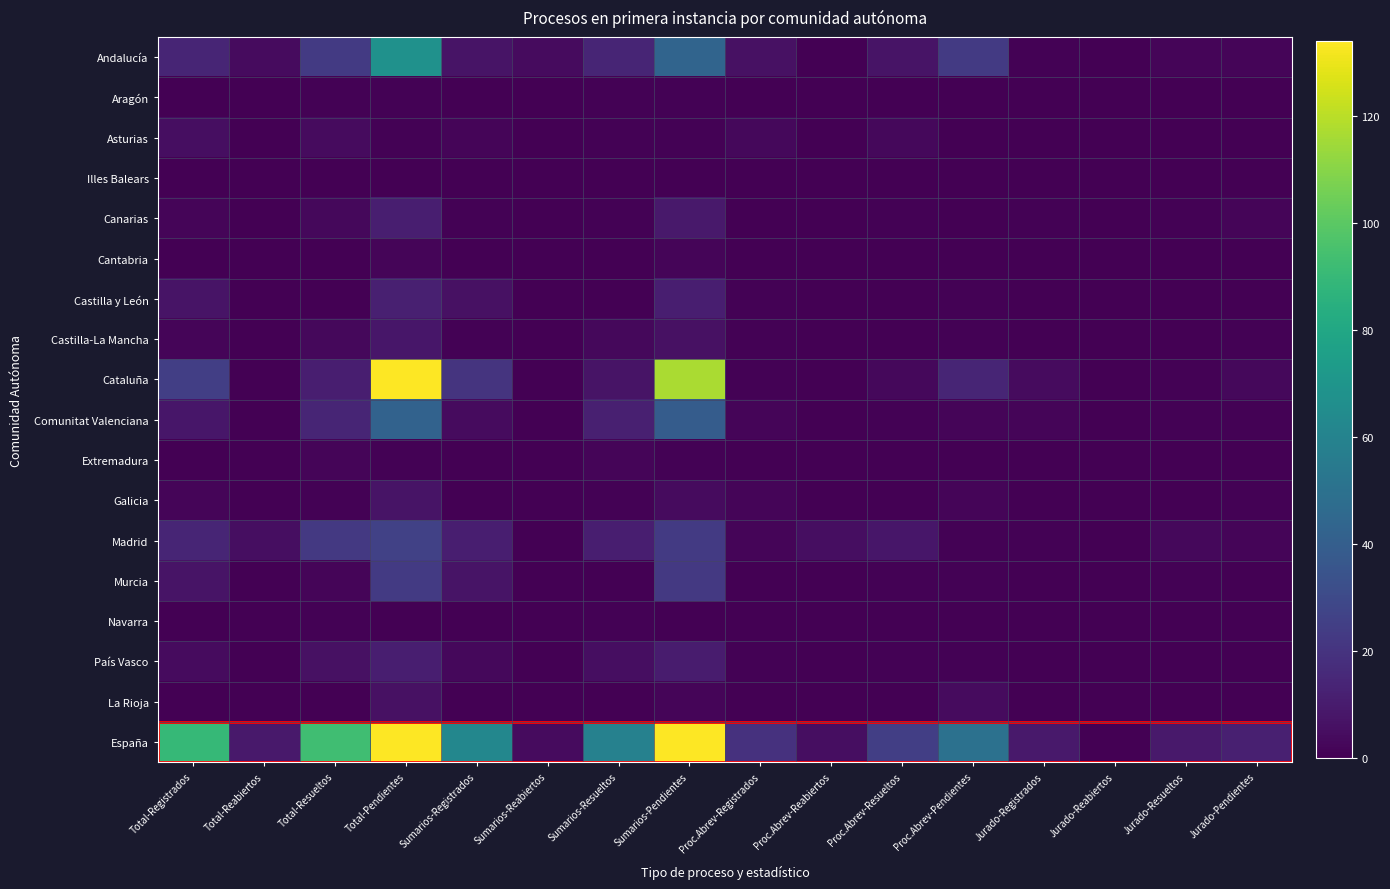

Which label corresponds to the largest value in the chart?

Total-Pendientes